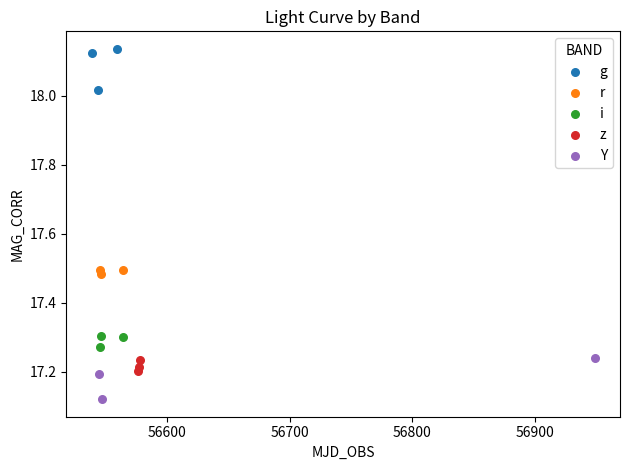

Which series reaches the maximum Y coordinate?

g